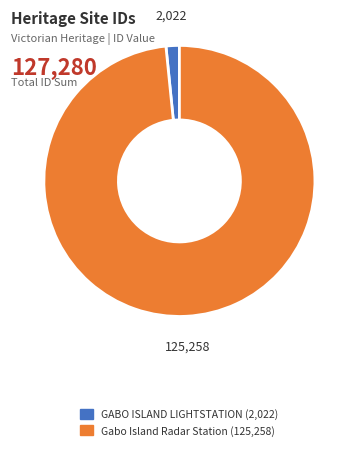

How many slices are in this pie chart?

2